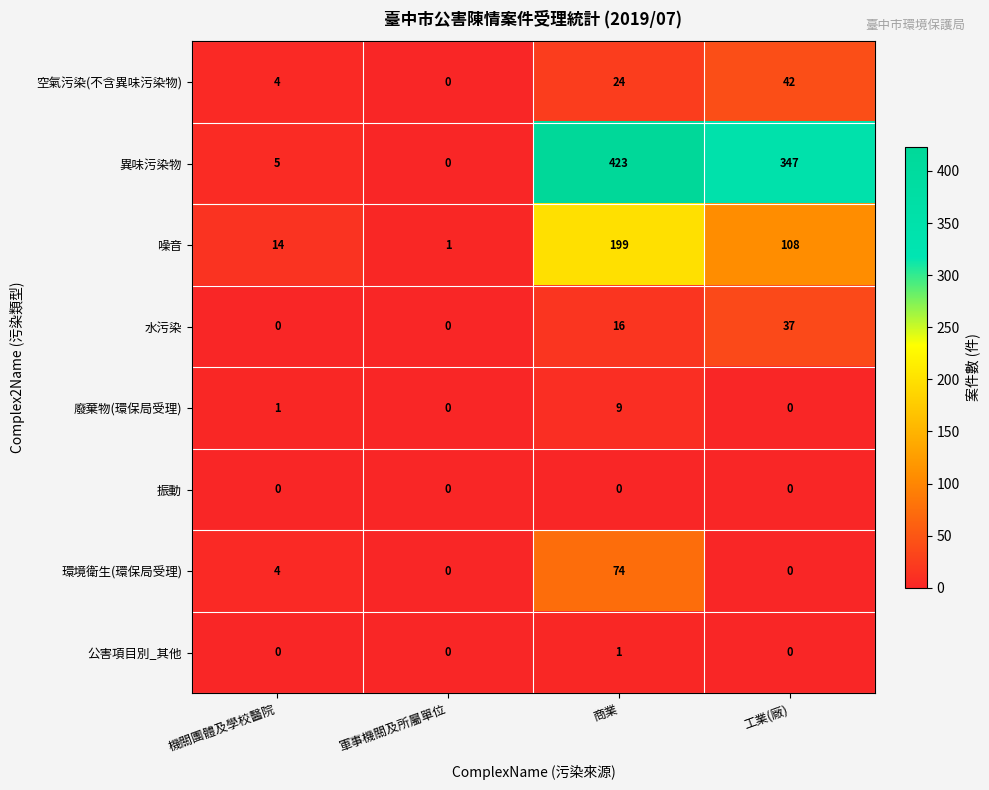

At which category is the sum across all series the highest?

商業